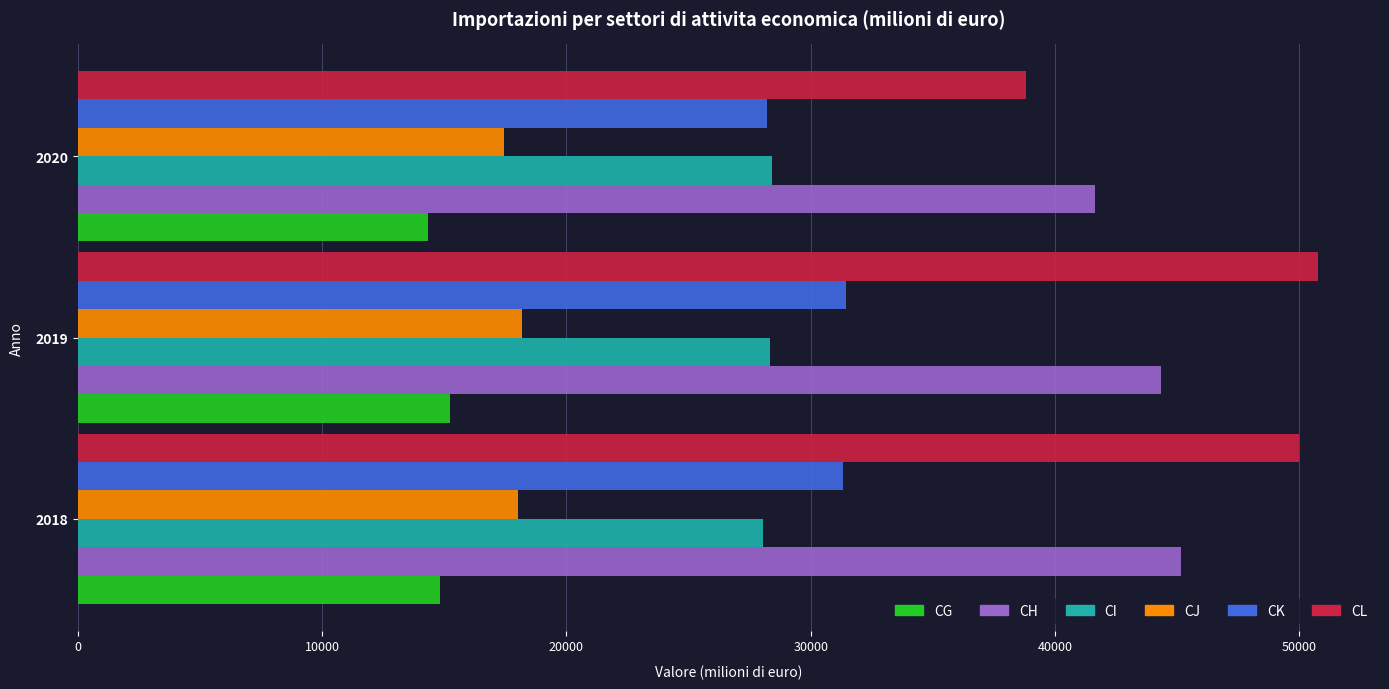

Which series has the largest range (max minus min)?

CL